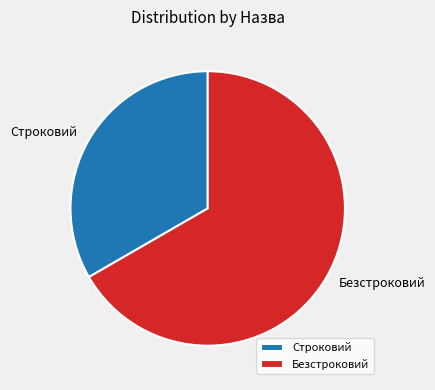

Do Строковий and Безстроковий together represent more than half of the pie?

Yes